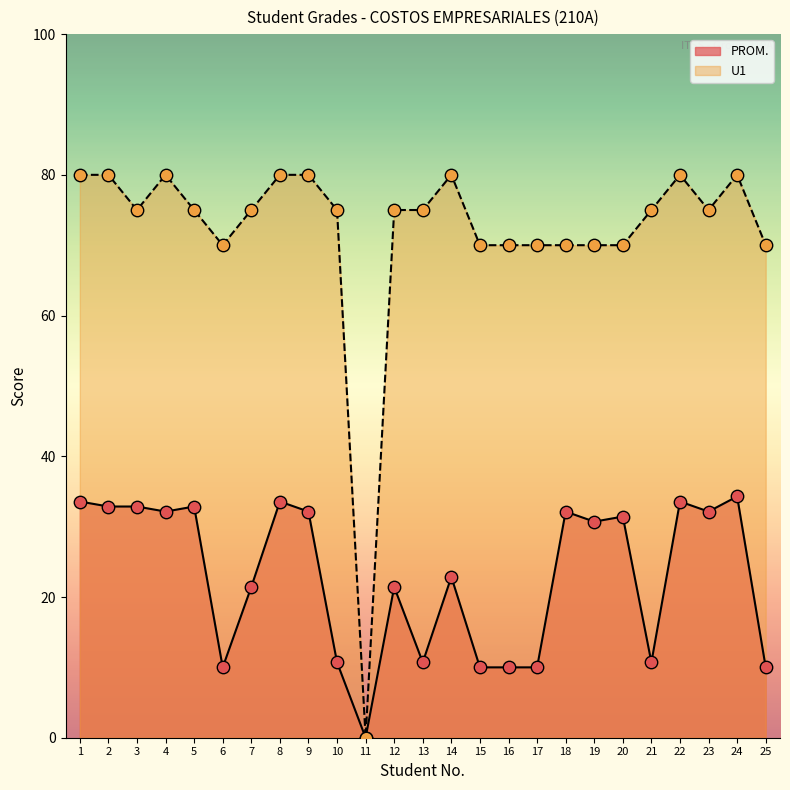

At how many categories does at least one series exceed 33?

24